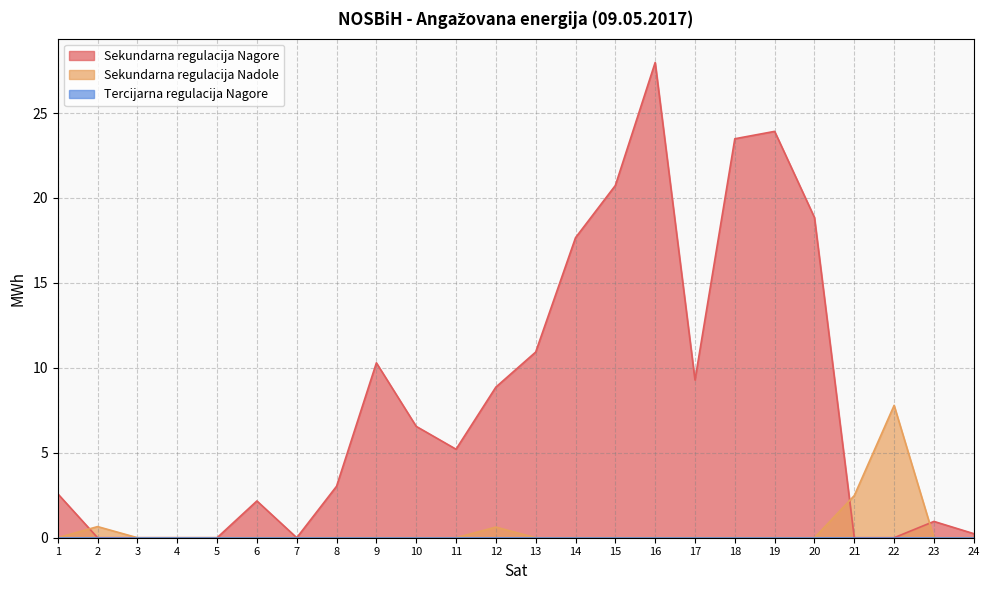

Where do Sekundarna regulacija Nagore and Sekundarna regulacija Nadole first cross each other?

1 and 2